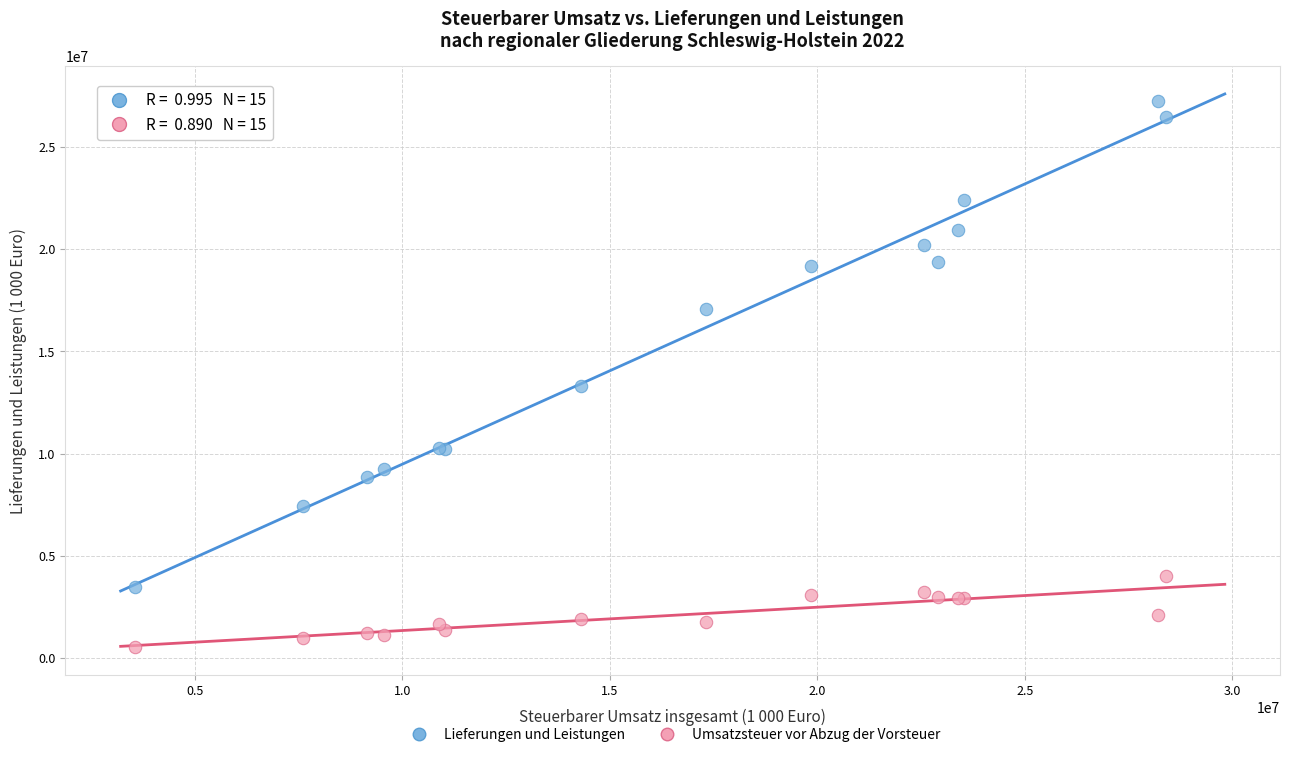

Across all series, what Y value is closest to 13902956?

13330344